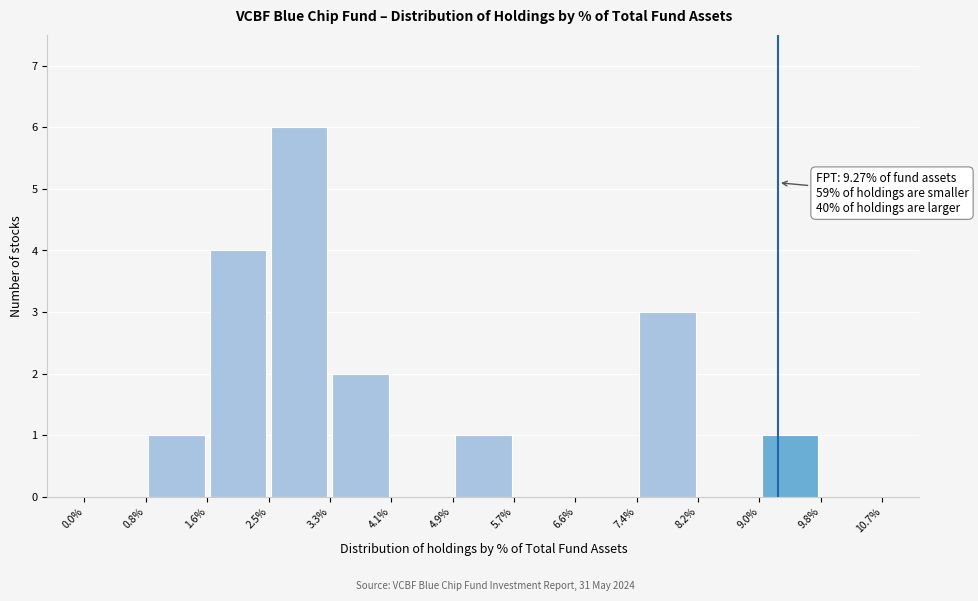

Over which range of the x-axis is the bar tallest?

2.5% to 3.3%